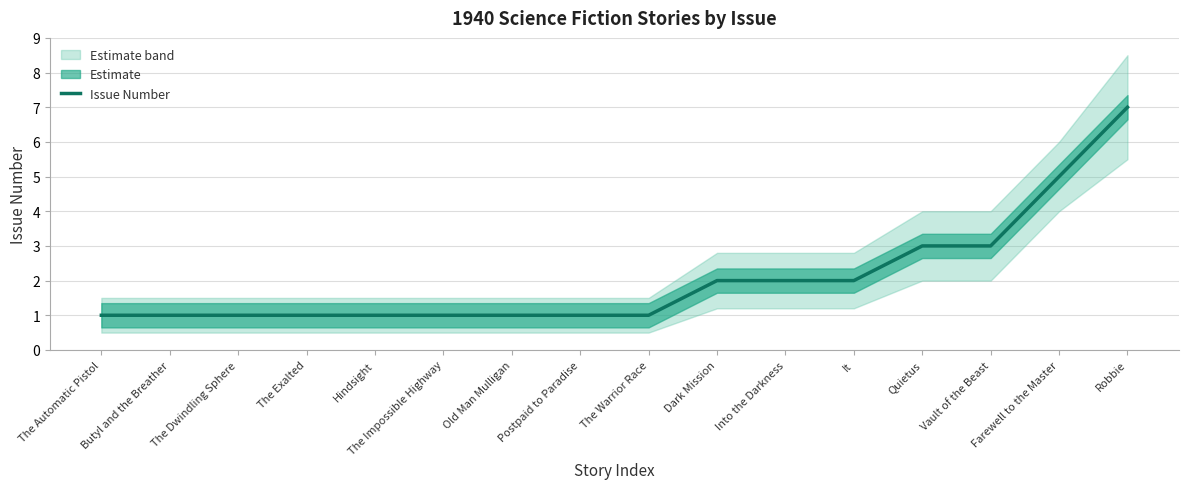

What is the sum of the values at Hindsight and The Automatic Pistol?

2